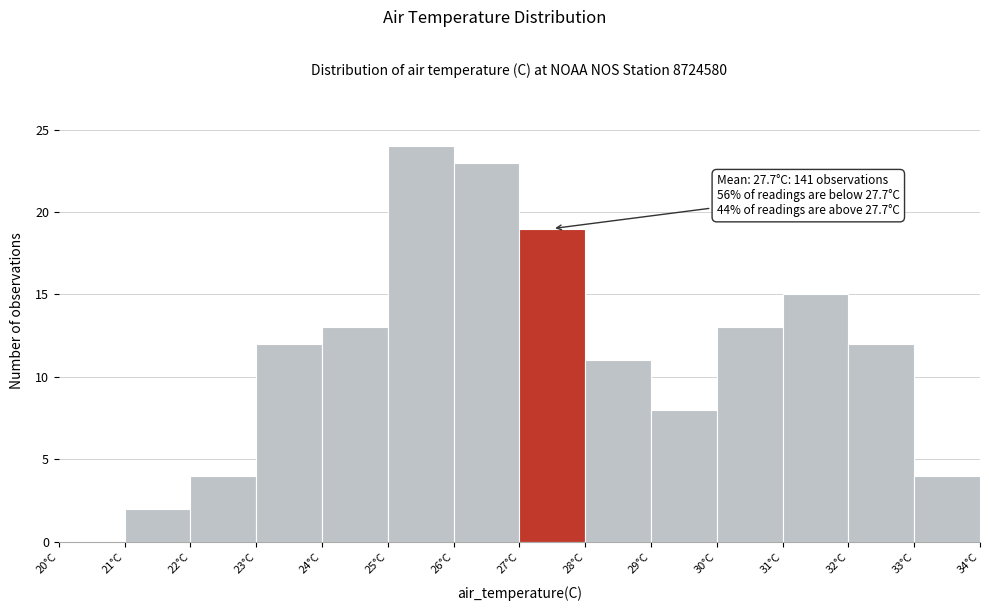

Over which range of the x-axis is the bar tallest?

25 to 26